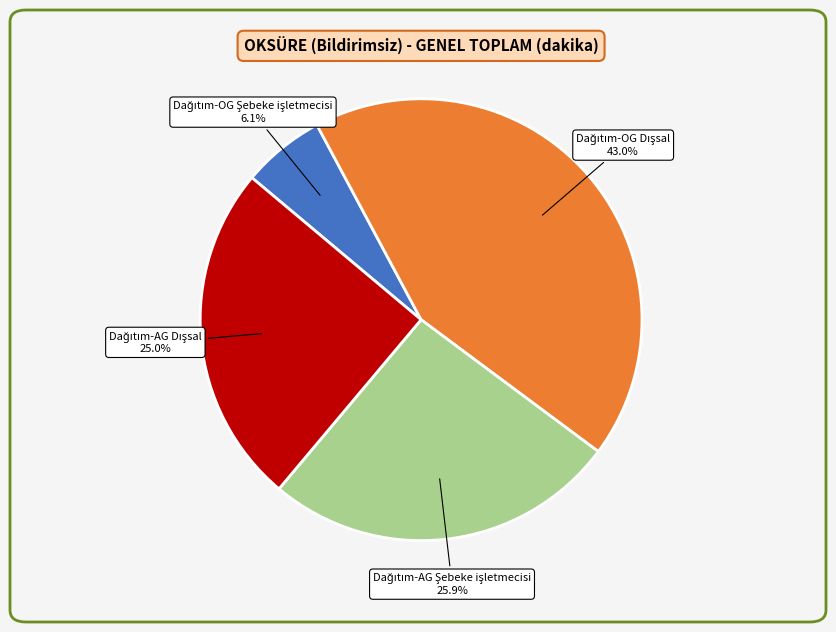

Is there any slice that represents more than half of the pie?

No